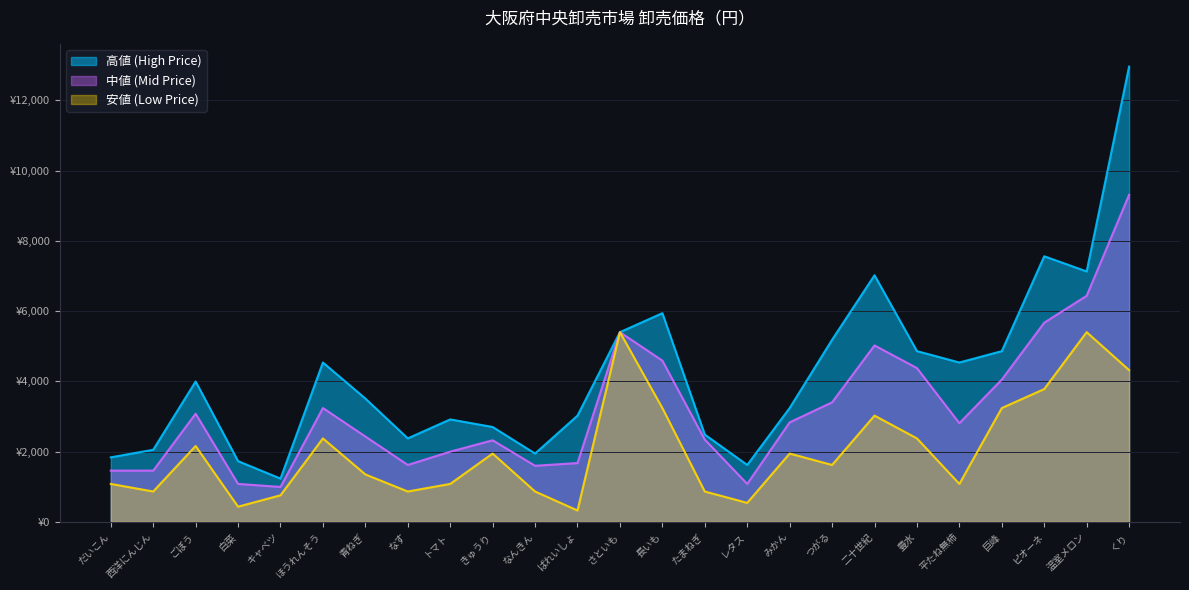

What is the maximum value for 高値 (High Price)?

12960